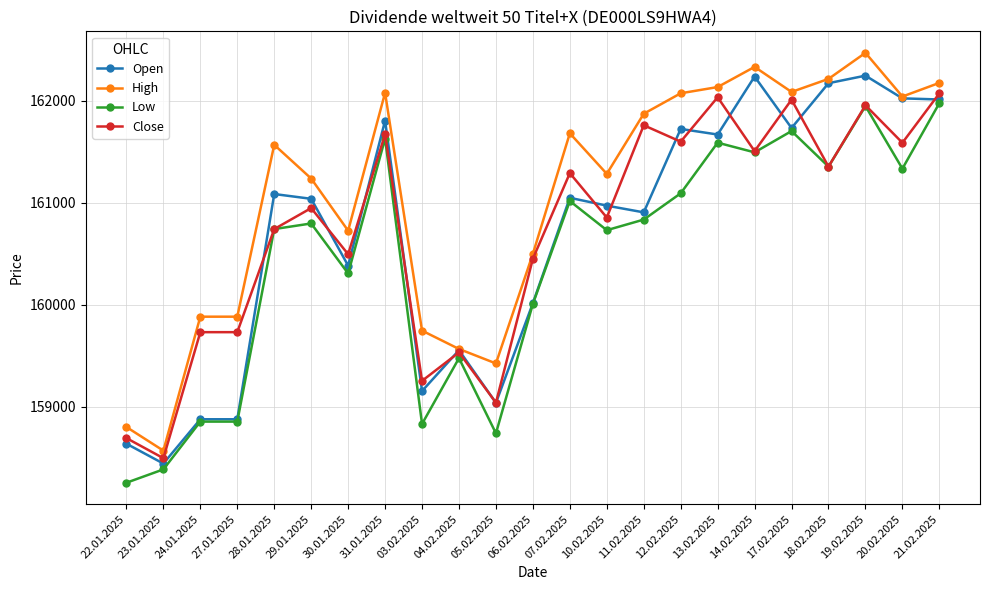

What is the approximate value of Close at 10.02.2025, to the nearest 10?

160860